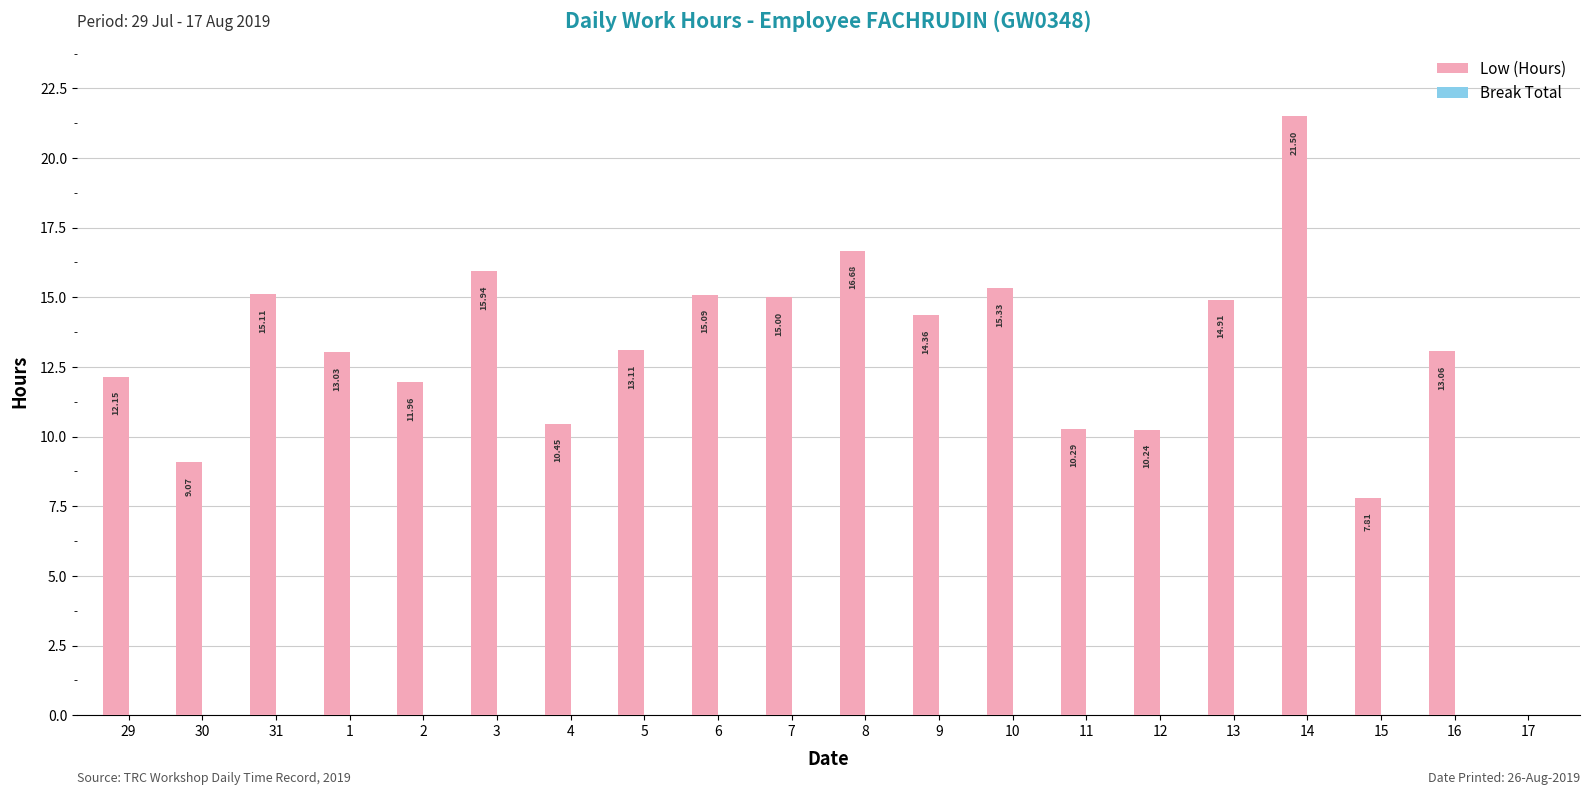

Are the bars horizontal?

No